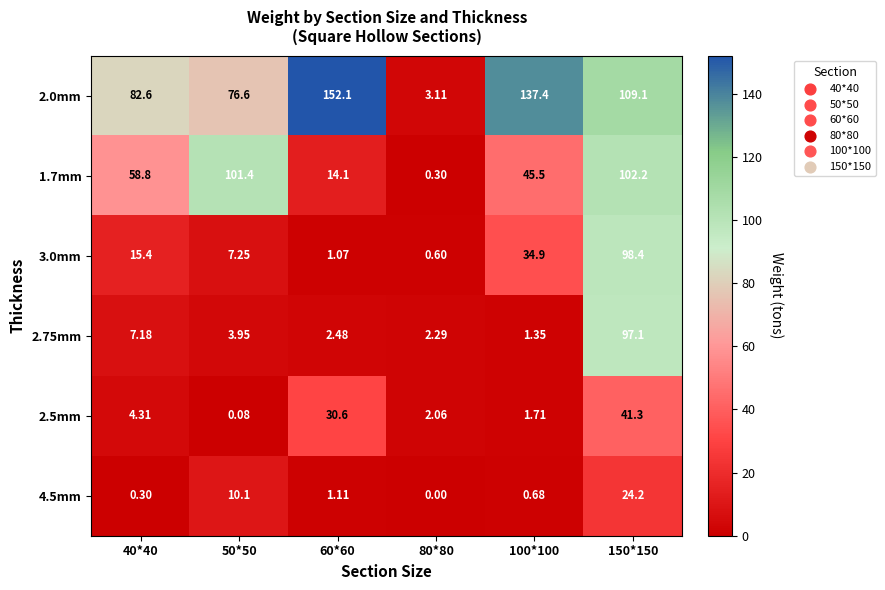

Is the value of 2.0mm at 80*80 greater than the value of 2.75mm at 40*40?

No